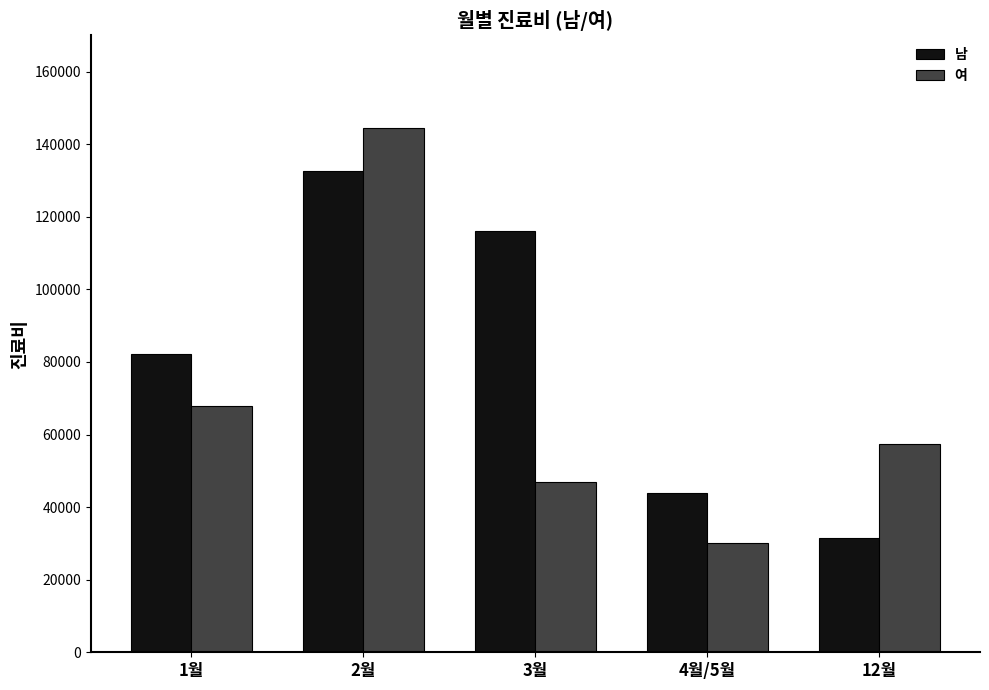

What is the smallest value displayed?

30100